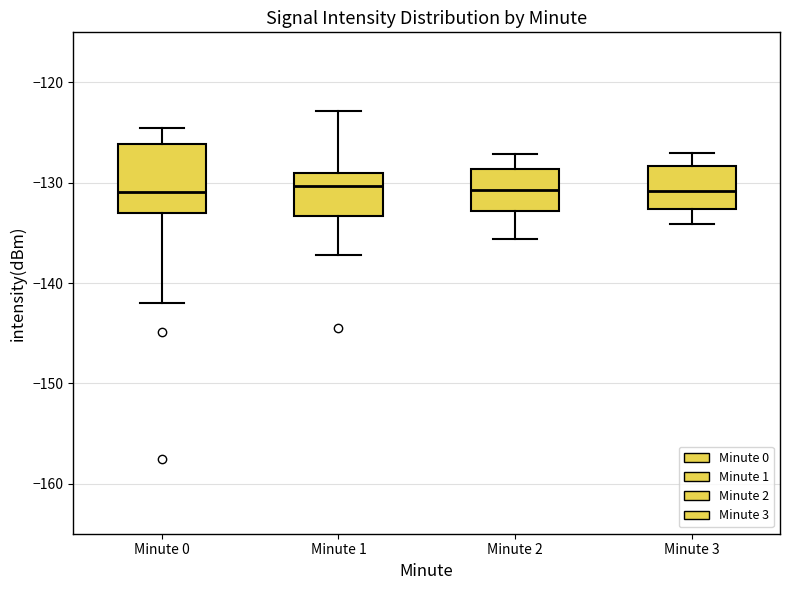

Reading left to right, read every box against the y-axis: the position of its median line, the range the box covers, and the ends of its whiskers. The values are not printed on the chart, so give them approximately, as read against the axis.

Minute 0: median -131, box -133 to -126, whiskers -142 to -125
Minute 1: median -130, box -133 to -129, whiskers -137 to -123
Minute 2: median -131, box -133 to -129, whiskers -136 to -127
Minute 3: median -131, box -133 to -128, whiskers -134 to -127